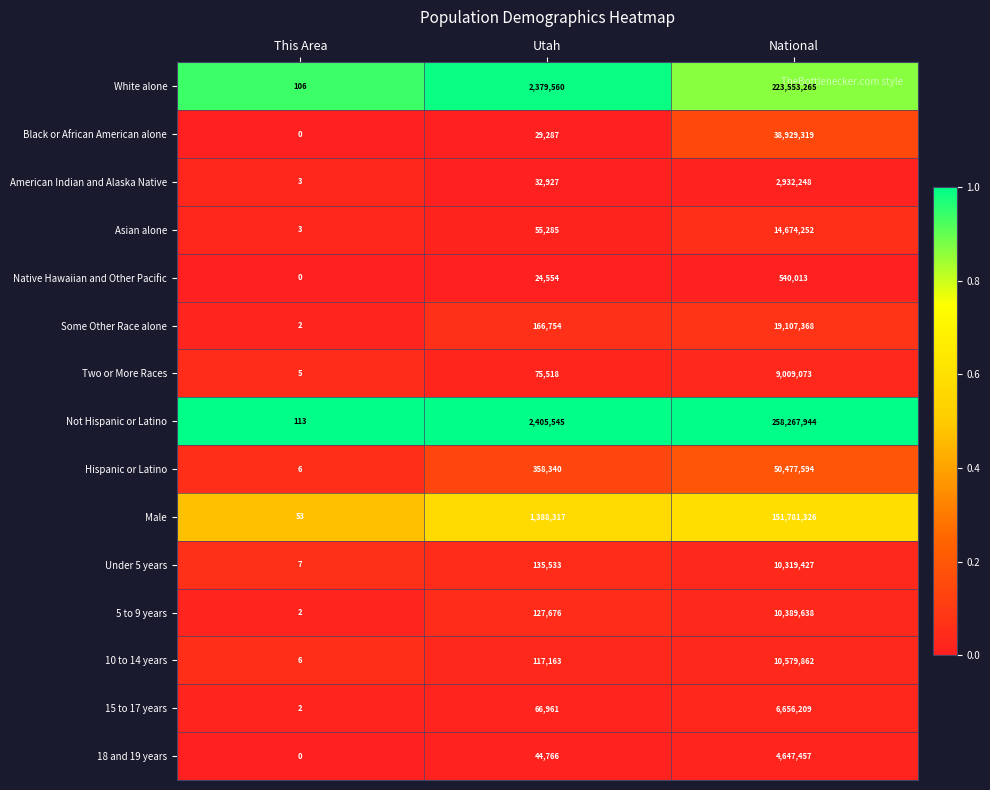

True or false: Some Other Race alone has a value of 2 at This Area.

True